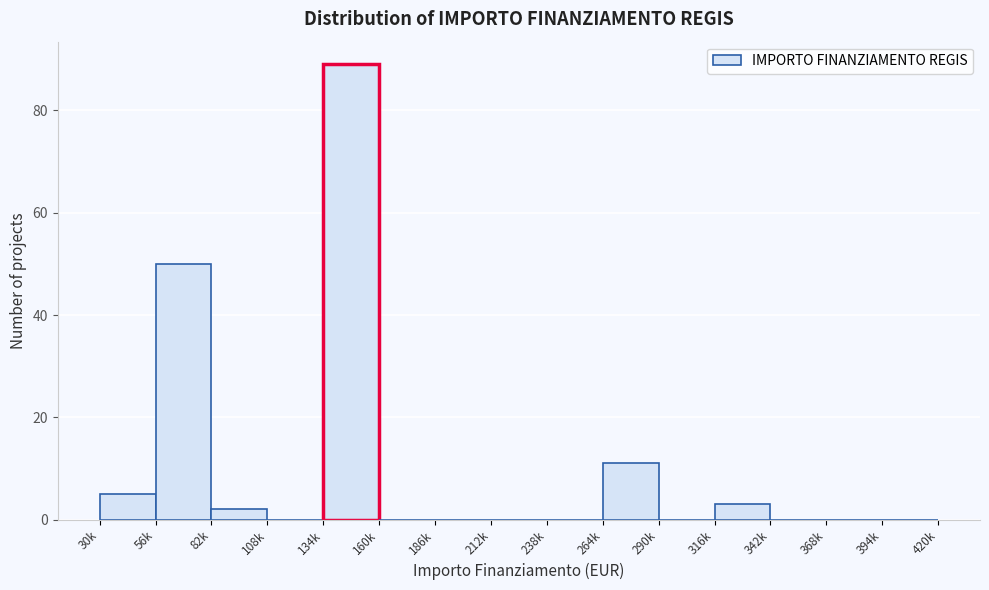

Reading left to right, transcribe all the data shown in this chart.

30k=5	56k=50	82k=2	108k=0	134k=89	160k=0	186k=0	212k=0	238k=0	264k=11	290k=0	316k=3	342k=0	368k=0	394k=0